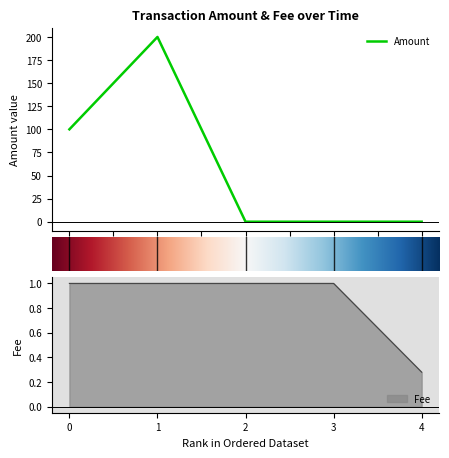

What is the highest value of the Fee series?

1.0